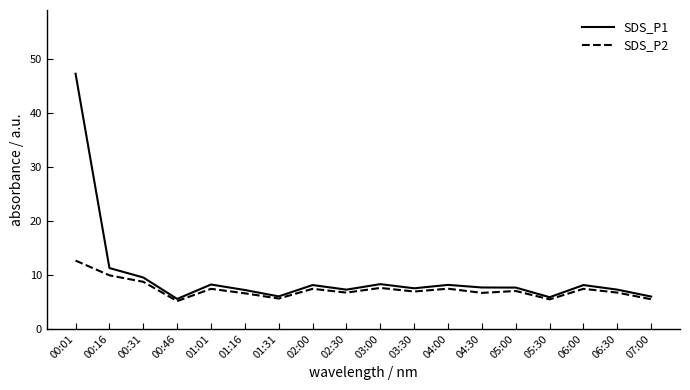

What position from the right is 02:30?

10